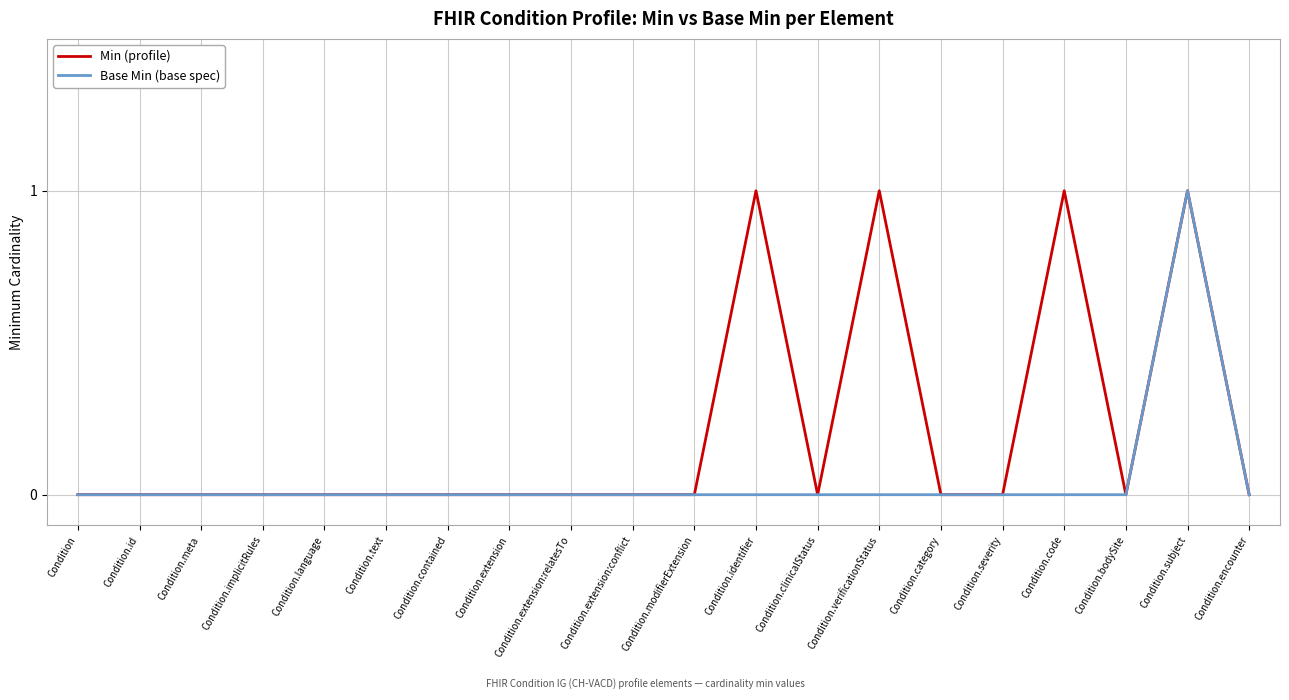

Between Condition.implicitRules and Condition.verificationStatus, which series saw the biggest shift?

Min (profile)